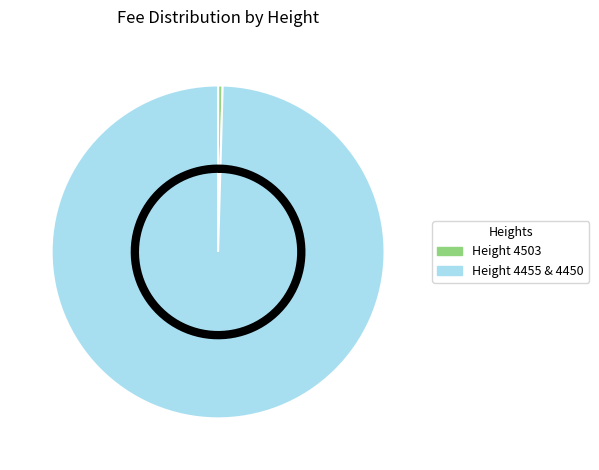

Which slice is the largest?

4450